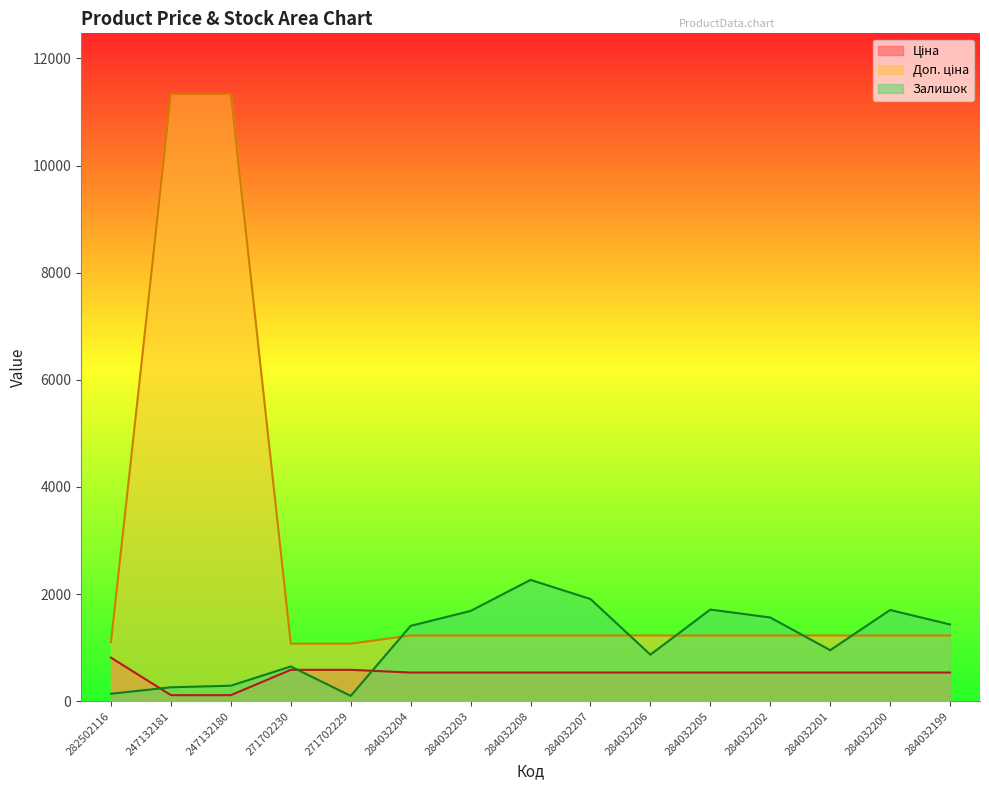

What is the sum of all Доп. ціна values?

38190.3